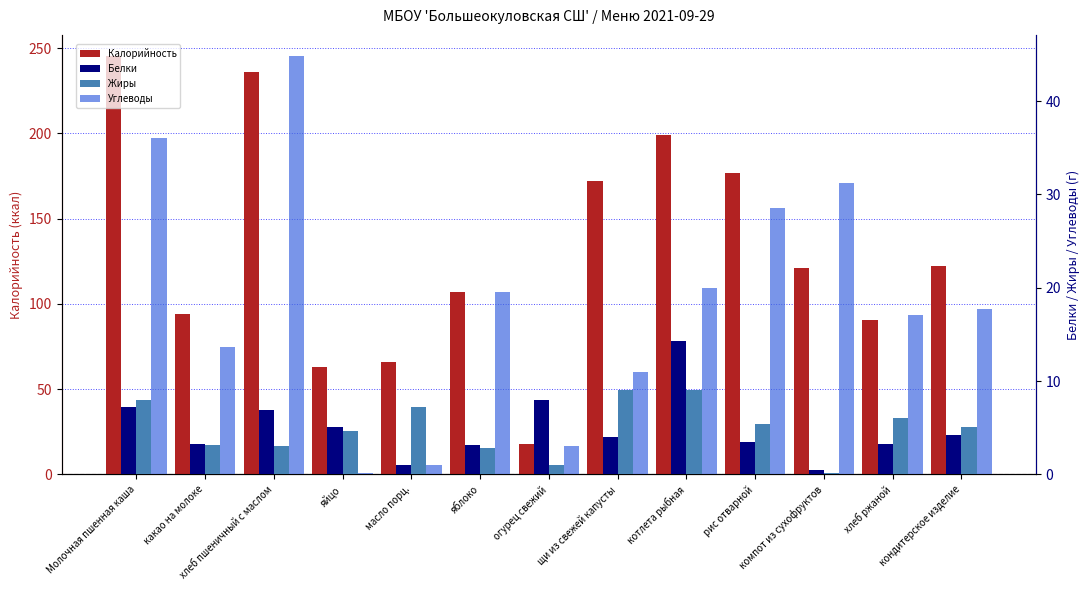

Reading right to left, transcribe all the data shown in this chart.

Калорийность: кондитерское изделие=122.4	хлеб ржаной=90.5	компот из сухофруктов=121.0	рис отварной=176.7	котлета рыбная=199.0	щи из свежей капусты=172.0	огурец свежий=18.0	яблоко=107.1	масло порц.=66.0	яйцо=62.8	хлеб пшеничный с маслом=235.8	какао на молоке=94.0	Молочная пшенная каша=245.5
Белки: кондитерское изделие=4.2	хлеб ржаной=3.3	компот из сухофруктов=0.5	рис отварной=3.5	котлета рыбная=14.3	щи из свежей капусты=4.0	огурец свежий=8.0	яблоко=3.1	масло порц.=1.0	яйцо=5.1	хлеб пшеничный с маслом=6.9	какао на молоке=3.3	Молочная пшенная каша=7.2
Жиры: кондитерское изделие=5.1	хлеб ржаной=6.0	компот из сухофруктов=0.1	рис отварной=5.4	котлета рыбная=9.0	щи из свежей капусты=9.0	огурец свежий=1.0	яблоко=2.8	масло порц.=7.2	яйцо=4.6	хлеб пшеничный с маслом=3.0	какао на молоке=3.1	Молочная пшенная каша=8.0
Углеводы: кондитерское изделие=17.7	хлеб ржаной=17.1	компот из сухофруктов=31.2	рис отварной=28.5	котлета рыбная=20.0	щи из свежей капусты=11.0	огурец свежий=3.0	яблоко=19.6	масло порц.=1.0	яйцо=0.2	хлеб пшеничный с маслом=44.9	какао на молоке=13.6	Молочная пшенная каша=36.0